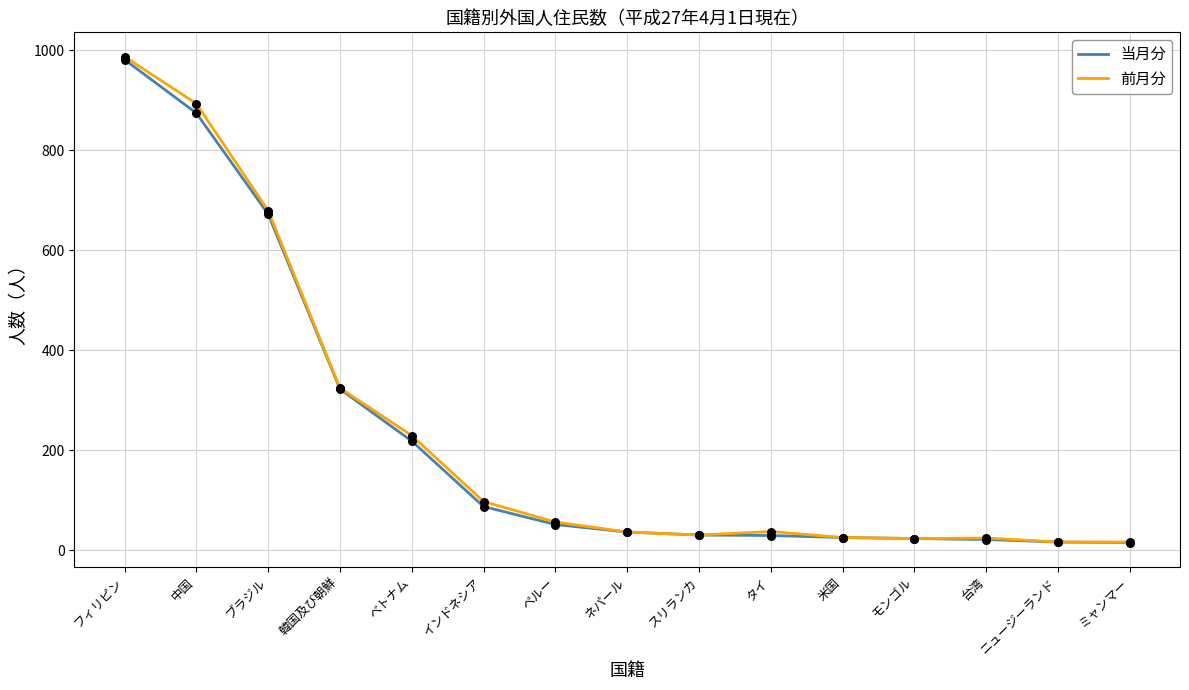

Which series has the largest range (max minus min)?

前月分